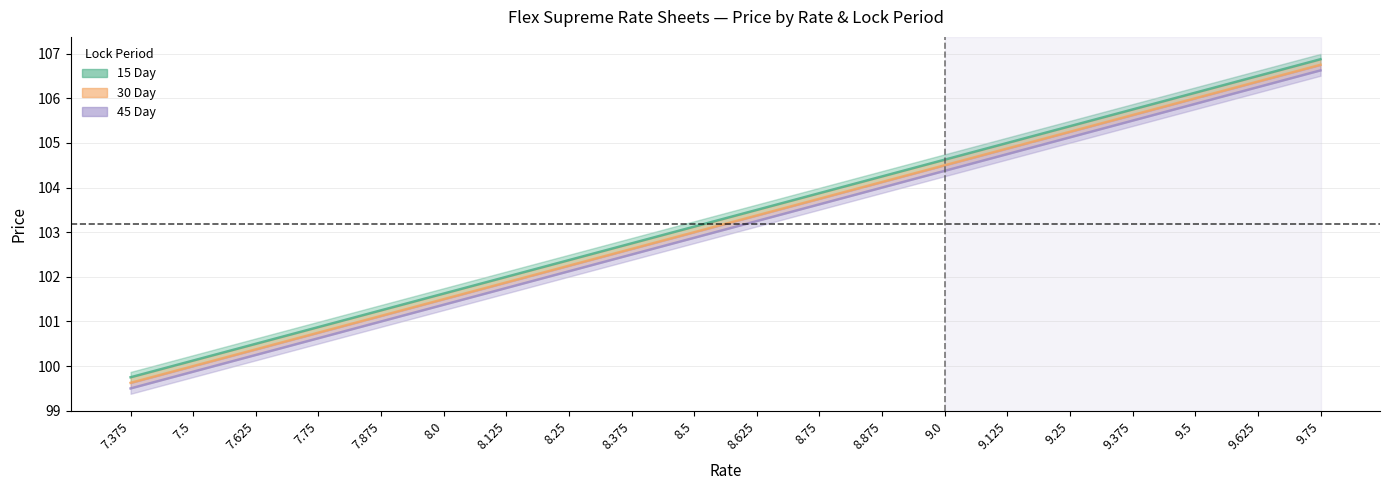

True or false: 30 Day has a value of 53.0 at 9.625.

False